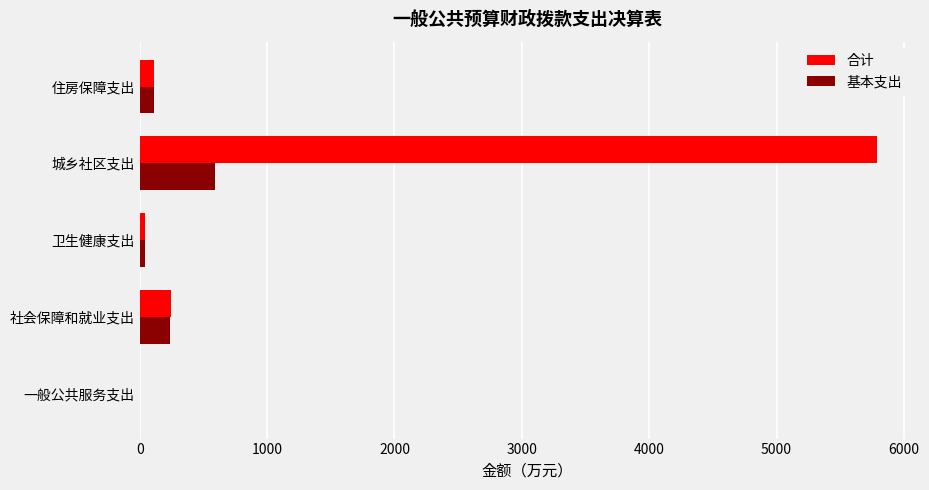

Which series changed the most between 一般公共服务支出 and 城乡社区支出?

合计